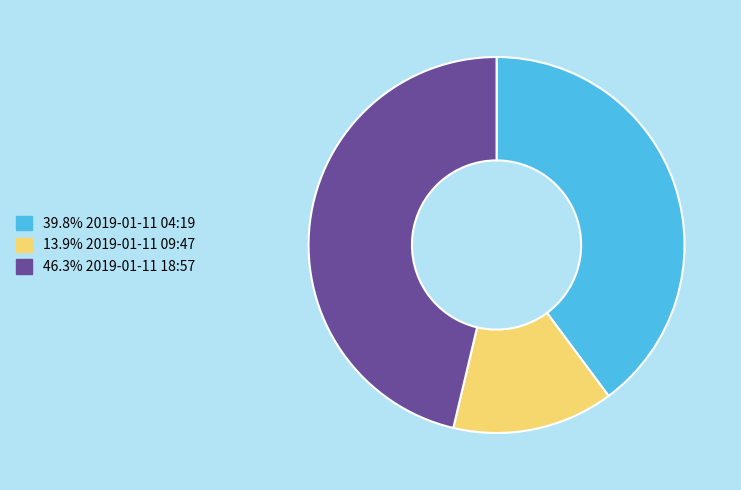

Does 39.8% 2019-01-11 04:19 account for over 50% of the chart?

No